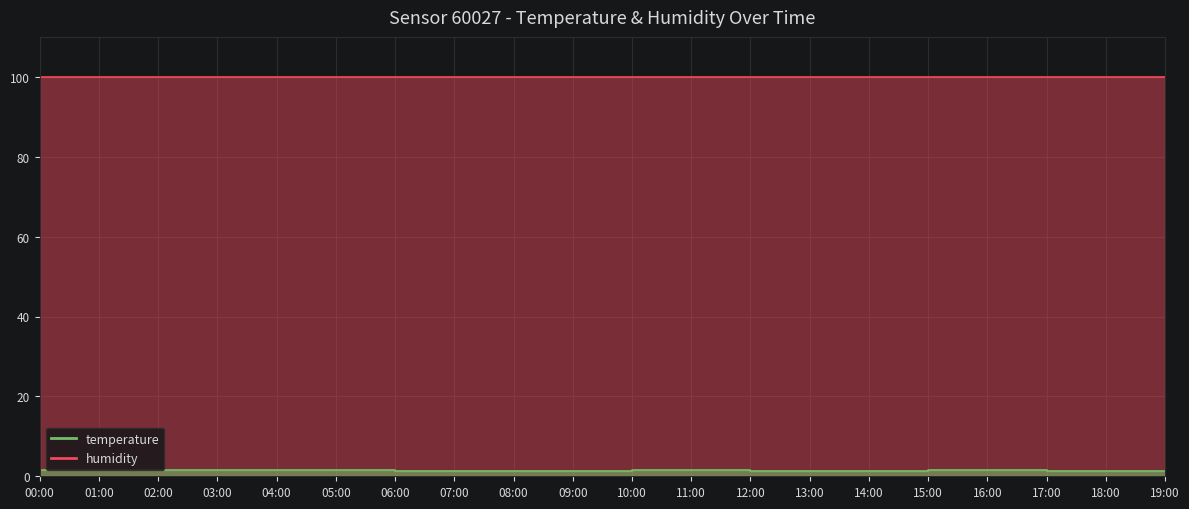

Count the values in the range 1 to 2.

20